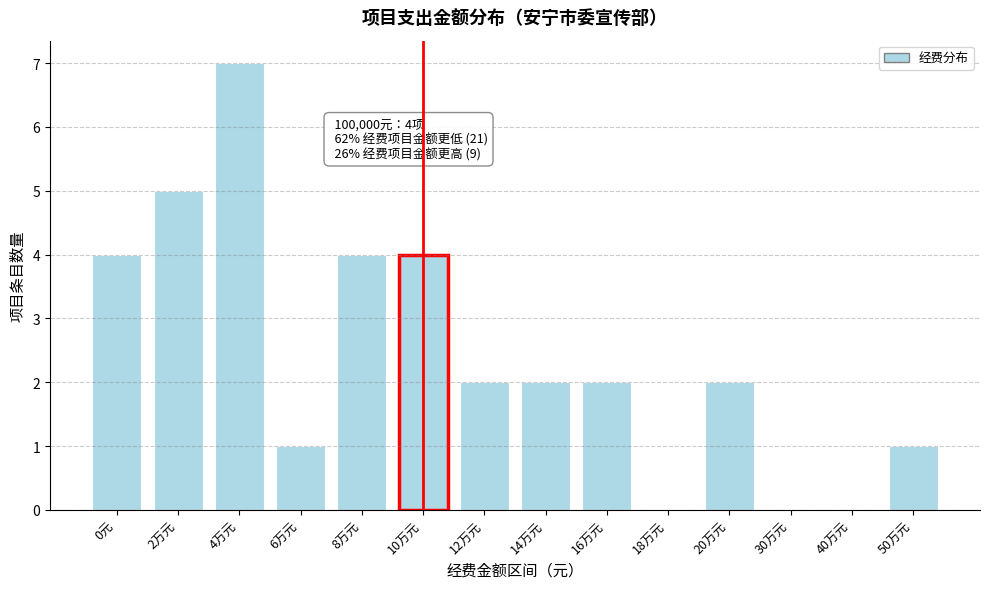

Reading left to right, what are all the values shown in this chart?

0元=4	2万元=5	4万元=7	6万元=1	8万元=4	10万元=4	12万元=2	14万元=2	16万元=2	18万元=0	20万元=2	30万元=0	40万元=0	50万元=1